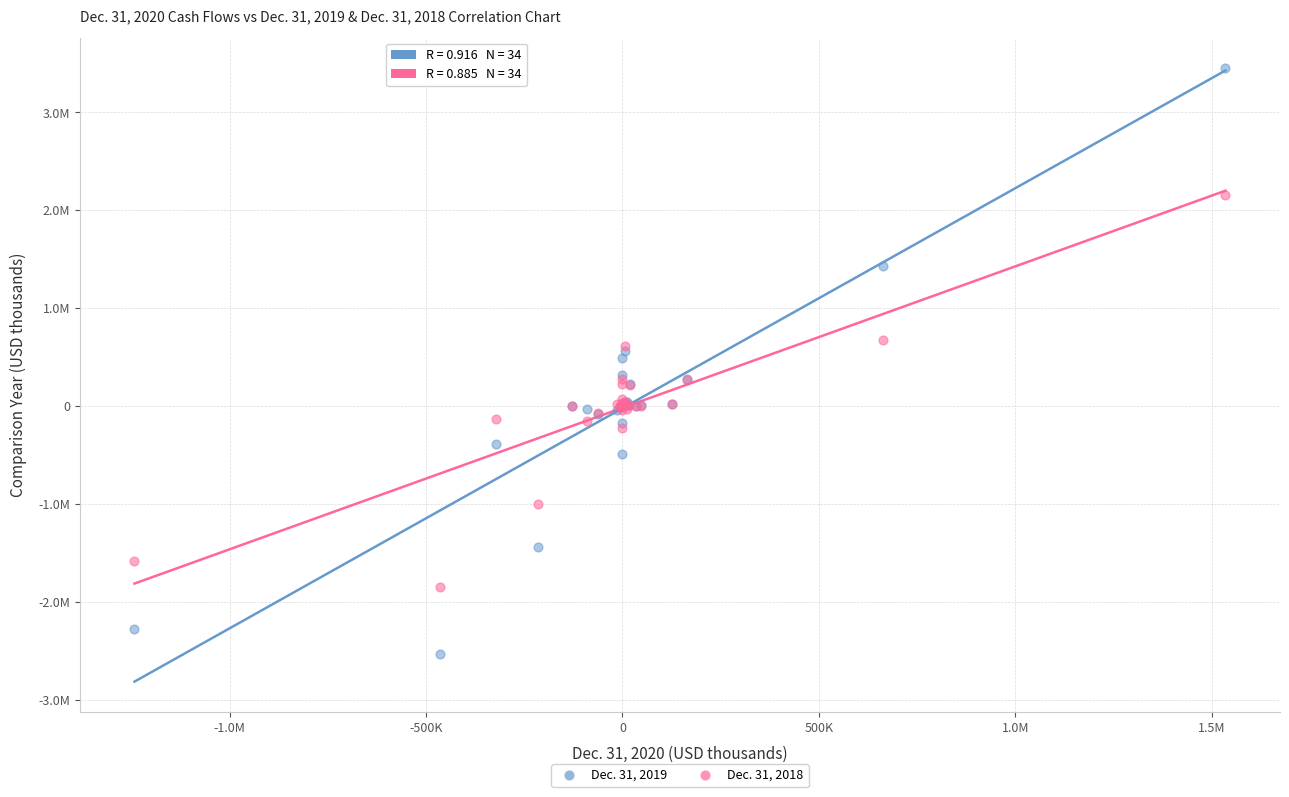

Which series reaches the minimum Y coordinate?

Dec. 31, 2019